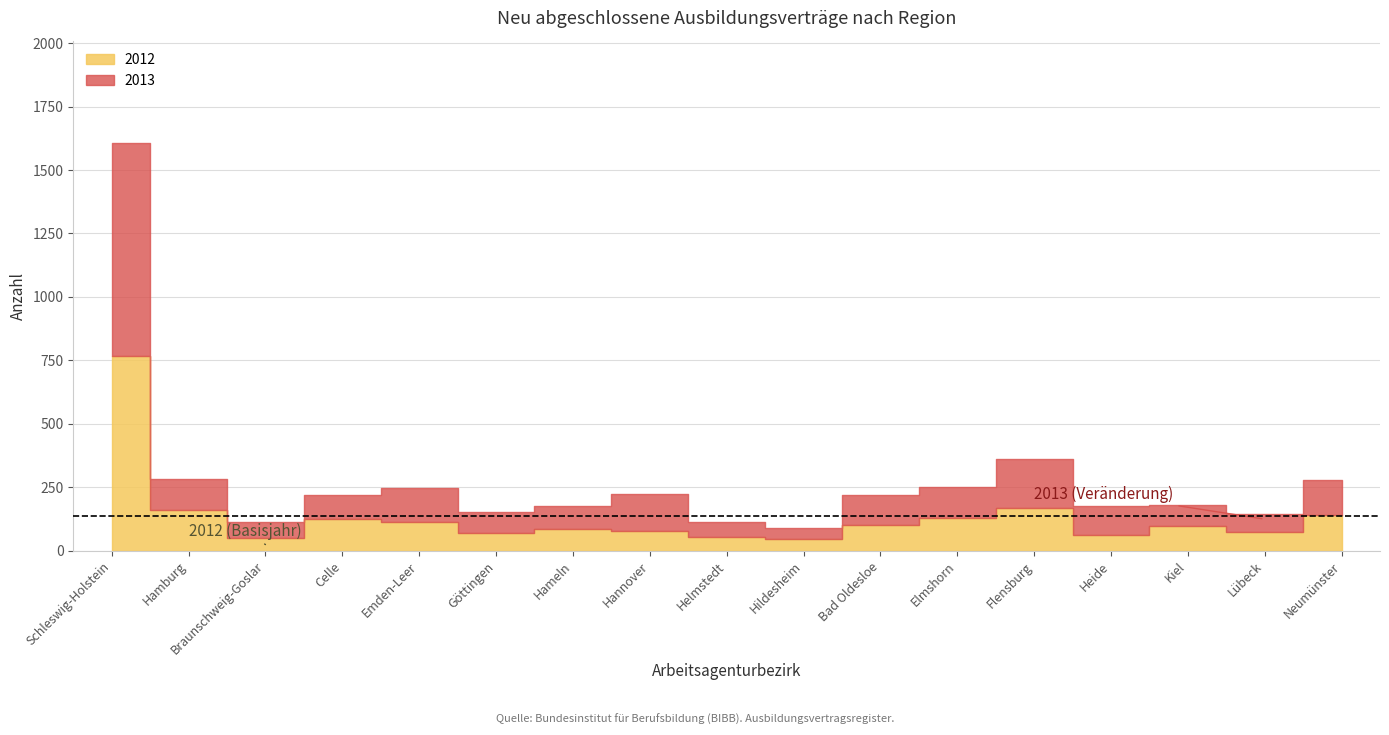

What are all the series names shown in the legend?

2012, 2013